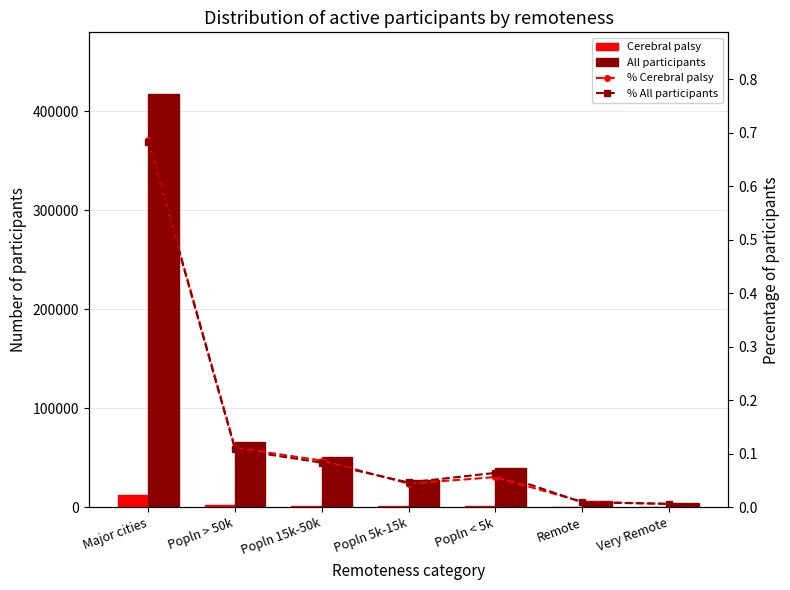

Reading left to right, extract all data points from this chart.

Cerebral palsy: 12128.0	1958.0	1535.0	781.0	994.0	176.0	108.0
All participants: 417206.0	66113.0	50717.0	27797.0	39294.0	5650.0	3685.0
% Cerebral palsy: 0.7	0.1	0.1	0.0	0.1	0.0	0.0
% All participants: 0.7	0.1	0.1	0.0	0.1	0.0	0.0